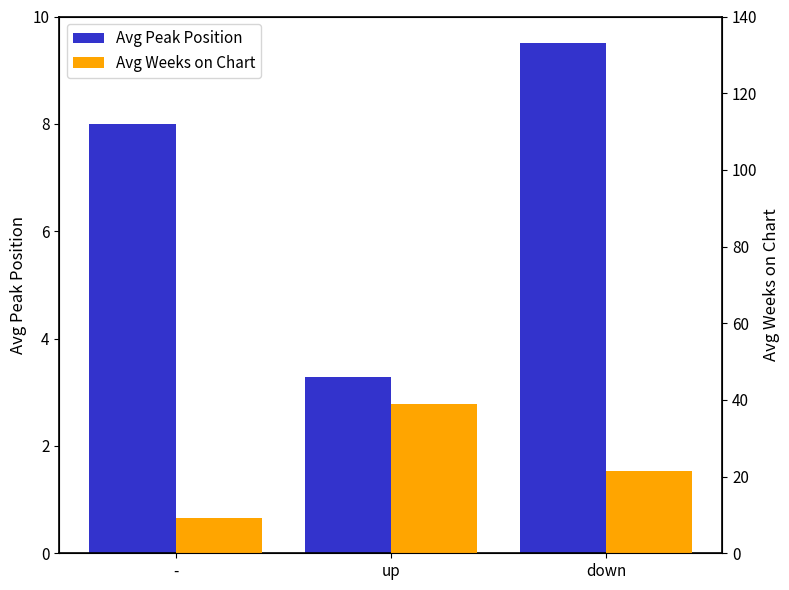

True or false: Avg Peak Position has a value of 5.4 at up.

False